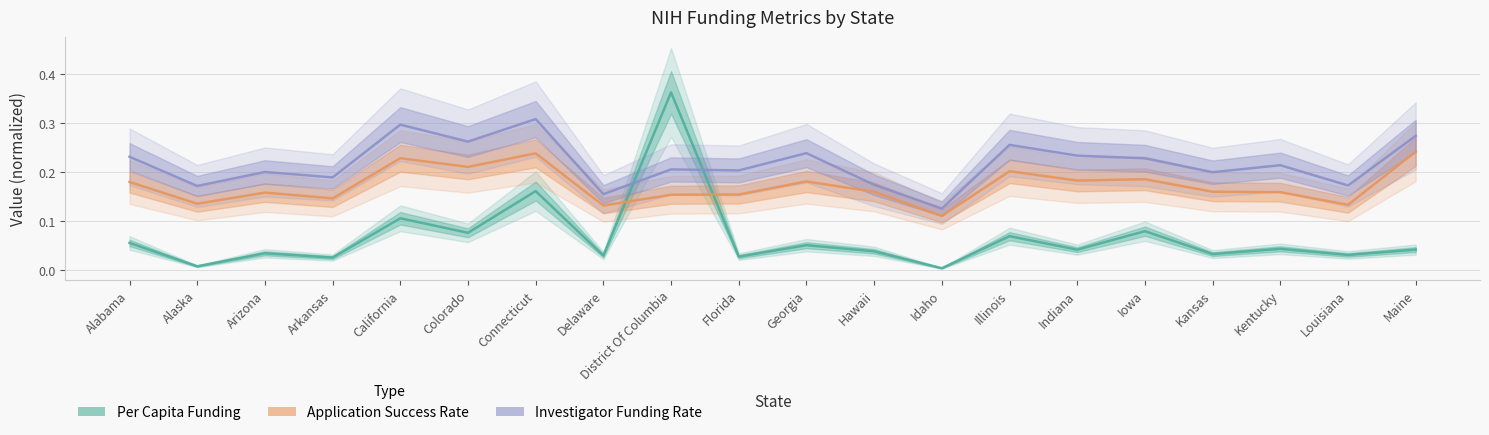

Reading left to right, list all the values displayed in this chart.

Per Capita Funding: 0.1	0.0	0.0	0.0	0.1	0.1	0.2	0.0	0.4	0.0	0.1	0.0	0.0	0.1	0.0	0.1	0.0	0.0	0.0	0.0
Application Success Rate: 0.2	0.1	0.2	0.1	0.2	0.2	0.2	0.1	0.2	0.2	0.2	0.2	0.1	0.2	0.2	0.2	0.2	0.2	0.1	0.2
Investigator Funding Rate: 0.2	0.2	0.2	0.2	0.3	0.3	0.3	0.2	0.2	0.2	0.2	0.2	0.1	0.3	0.2	0.2	0.2	0.2	0.2	0.3